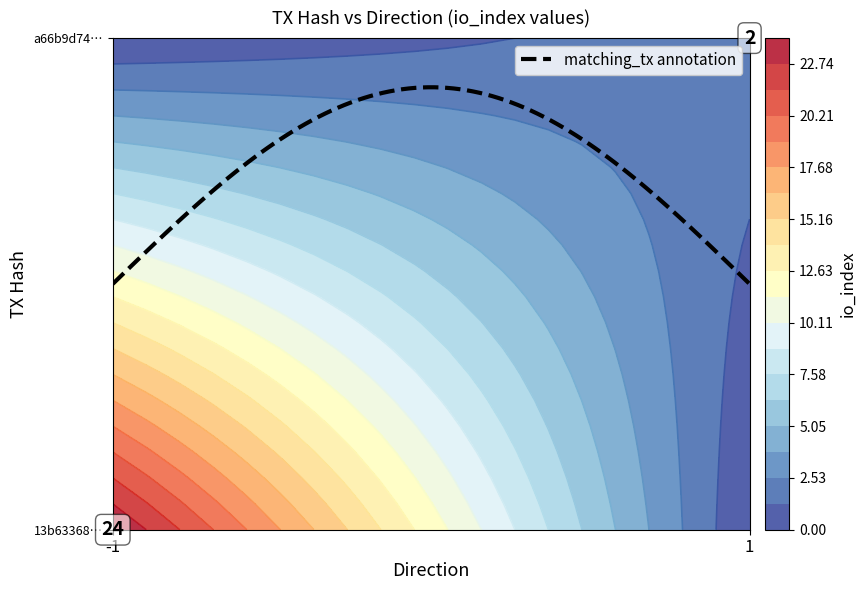

What is the sum of all 13b63368e8c7164905d0842987e5d59eafe375f values?

23